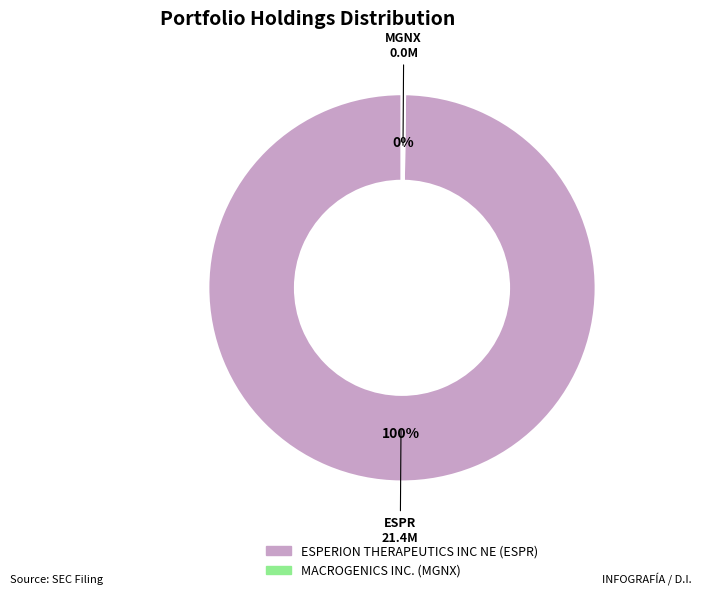

Which category accounts for the majority?

ESPERION THERAPEUTICS INC NE